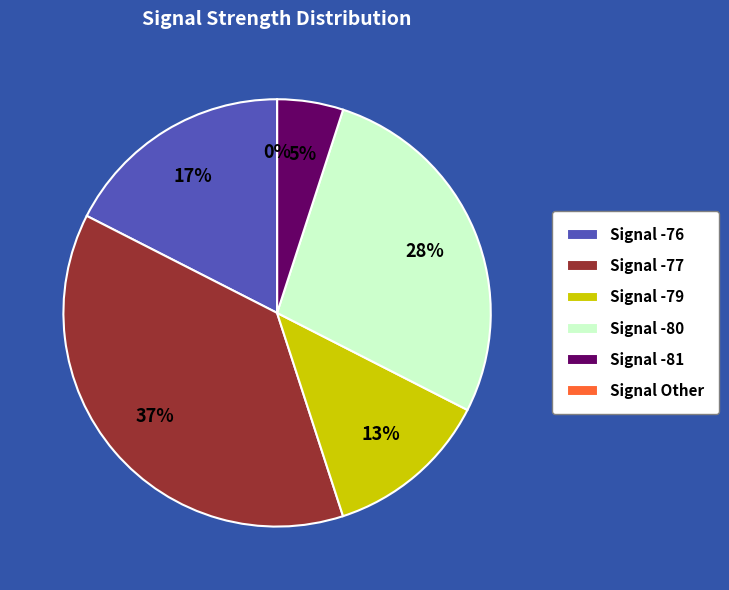

Is it true that 19 is 2% of the pie?

True